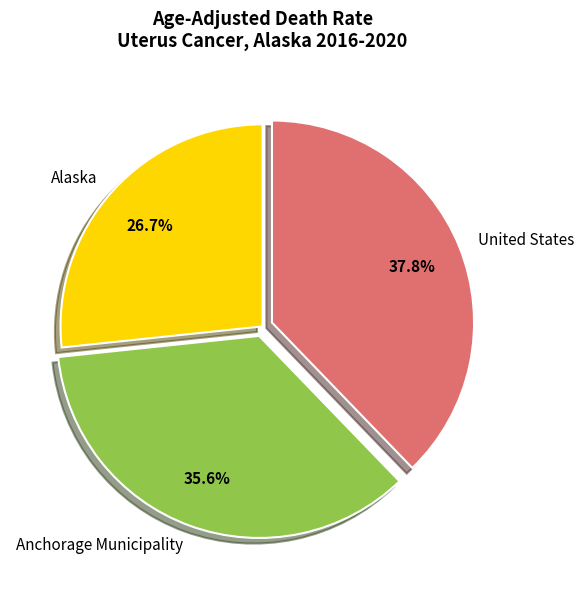

Which has a higher value, United States or Anchorage Municipality?

United States